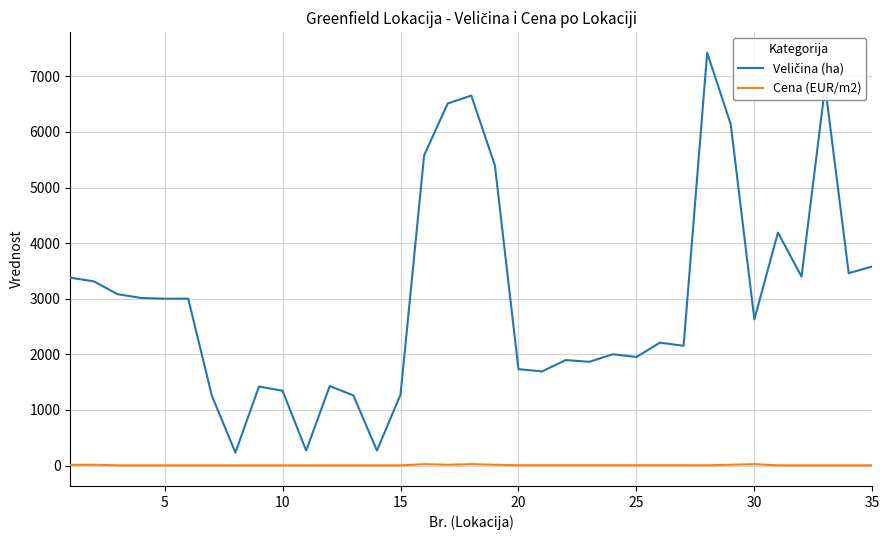

At how many categories does at least one series exceed 3728?

8